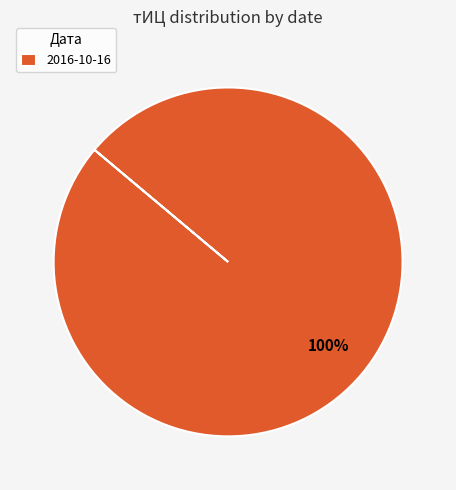

True or false: 2016-10-16 accounts for 100% of the total.

True